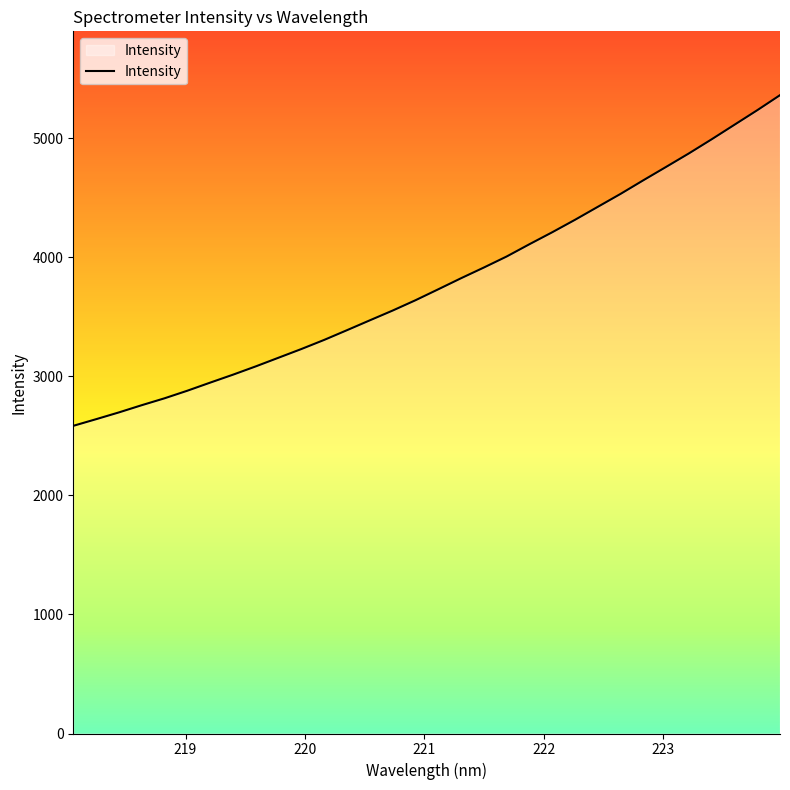

What is the sum of all values?

121238.4